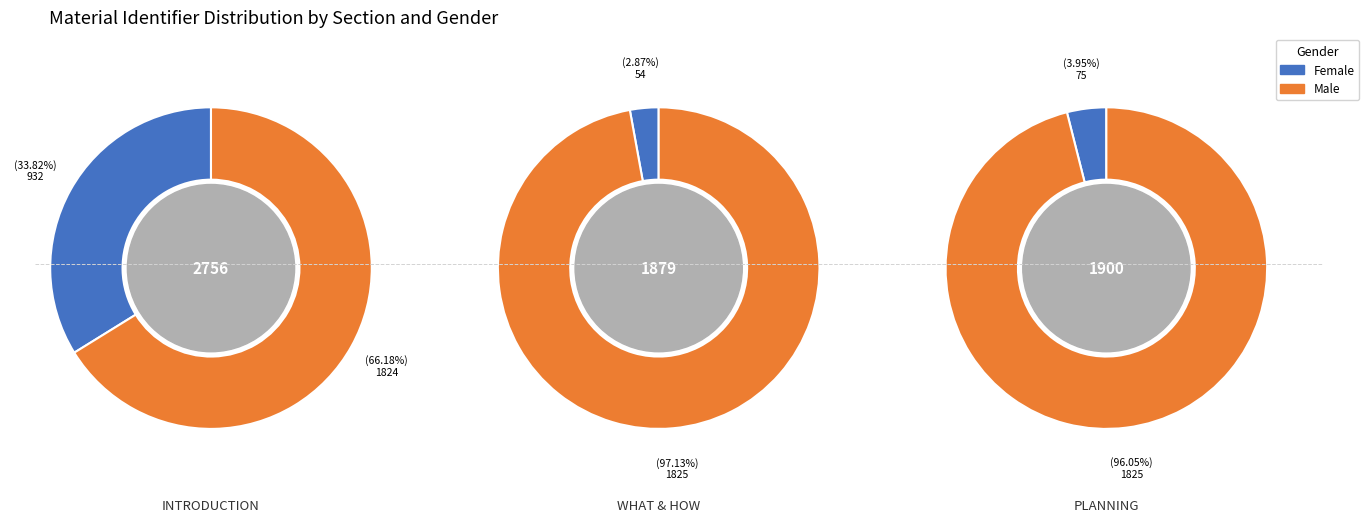

Is it true that INTRODUCTION is 33% of the pie?

True